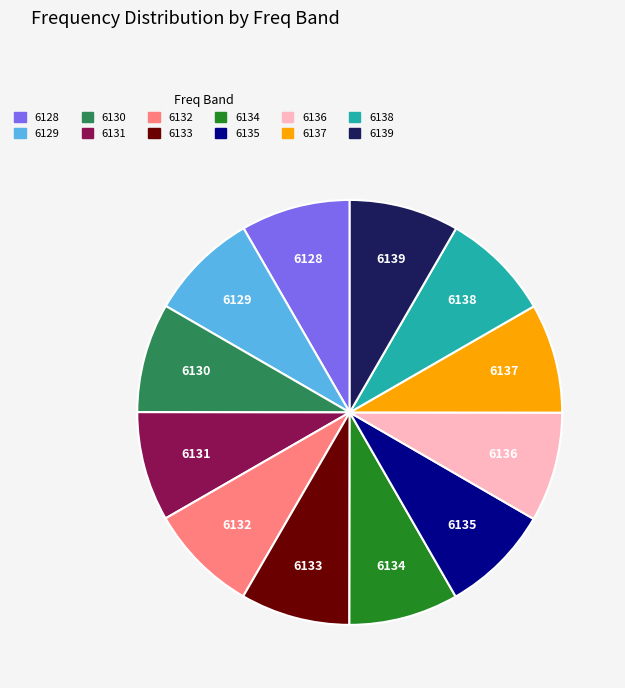

True or false: 6132 accounts for 1% of the total.

False